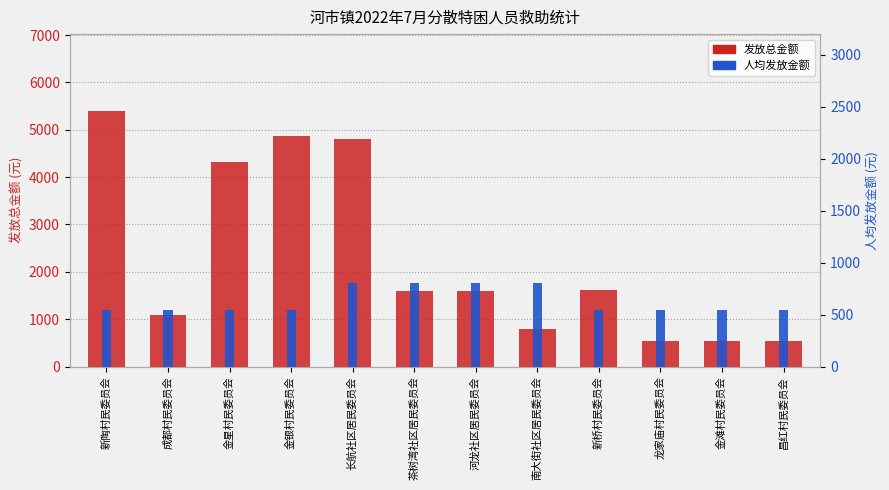

What value does the 人均发放金额 series have at 茶树湾社区居民委员会, to the nearest 10?

800